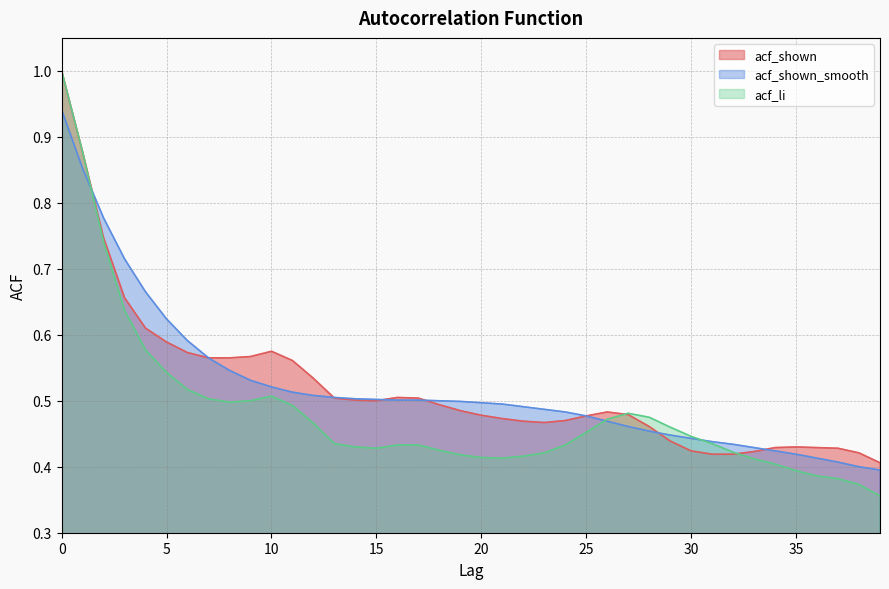

How many interior local peaks does the acf_li series have?

2